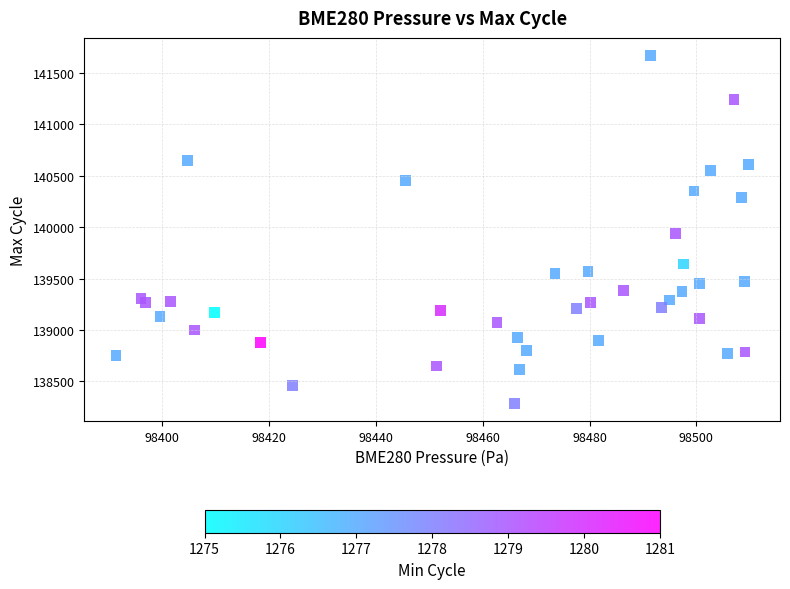

What Y value in the scatter plot is closest to 139978?

139935